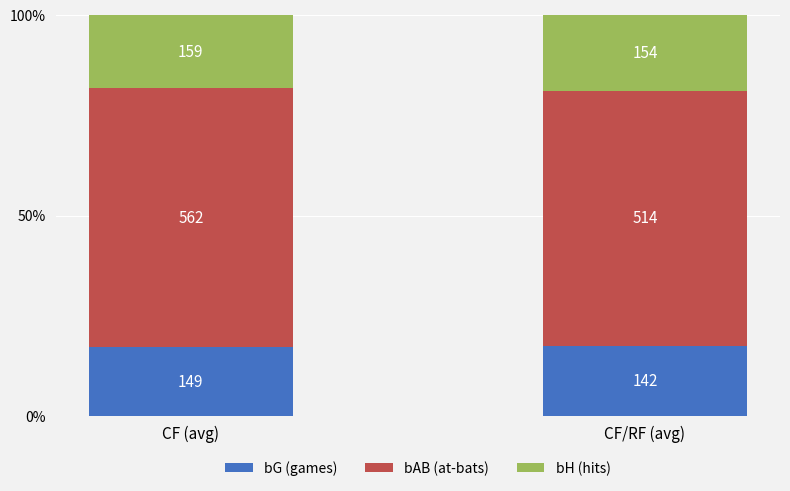

What position from the left is CF (avg)?

1